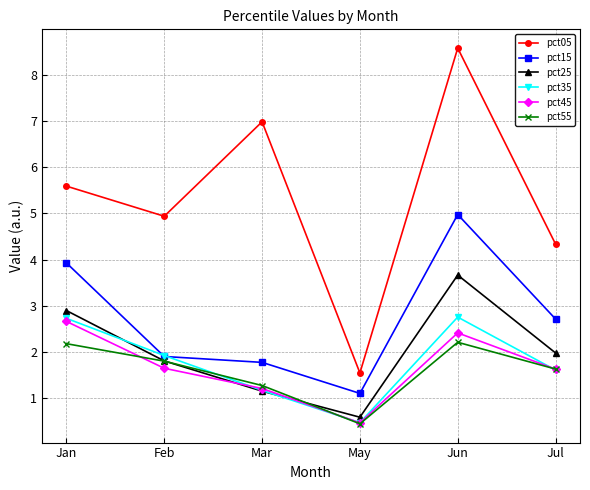

At which category does the chart reach its peak across all series?

Jun